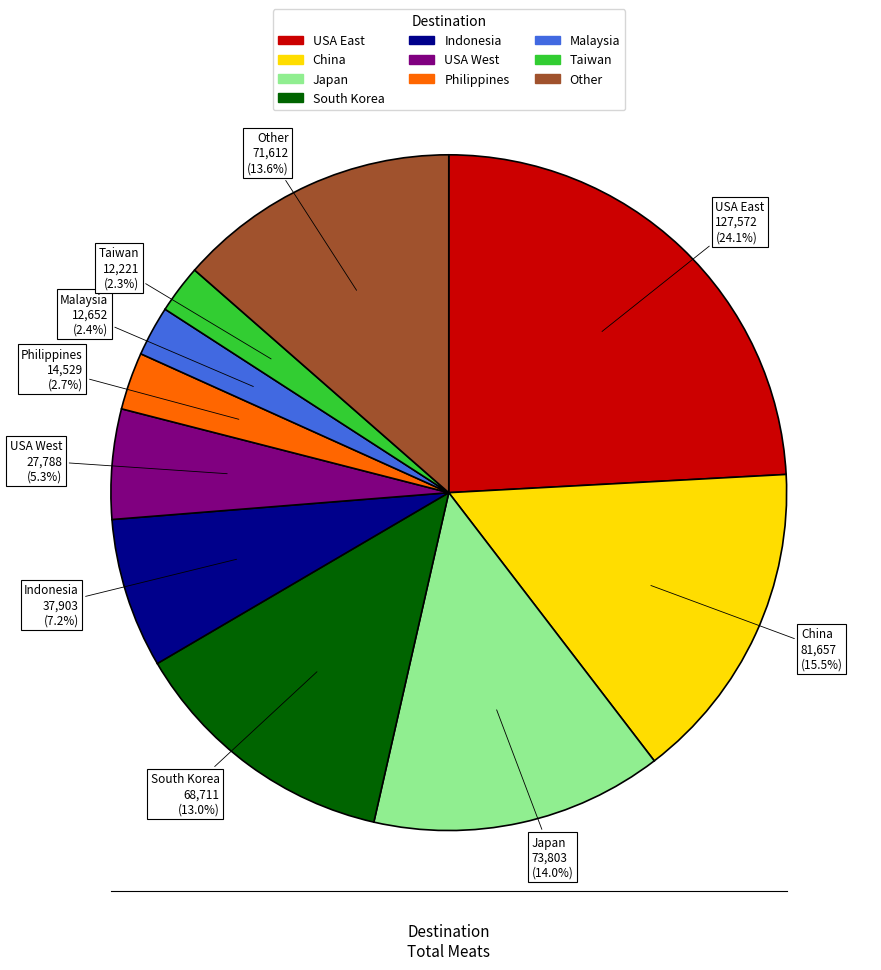

Does any single category account for the majority?

No